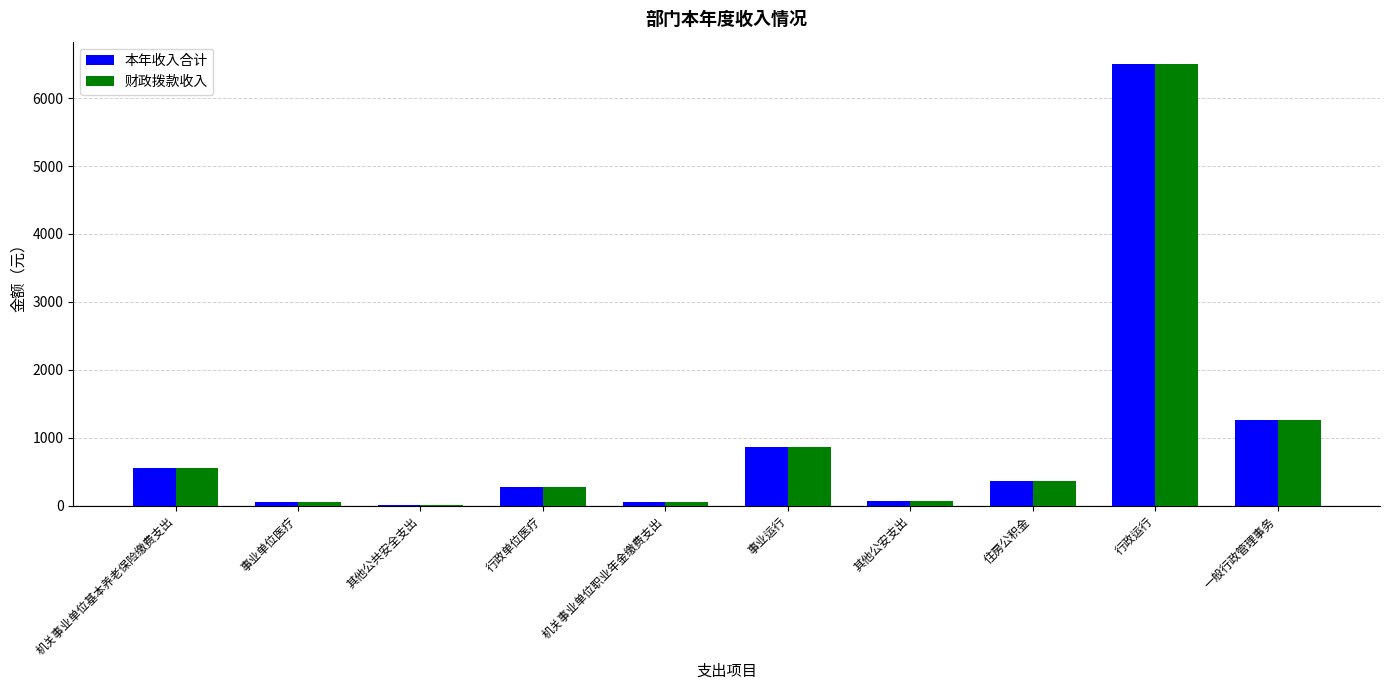

What are all the series names shown in the legend?

本年收入合计, 财政拨款收入